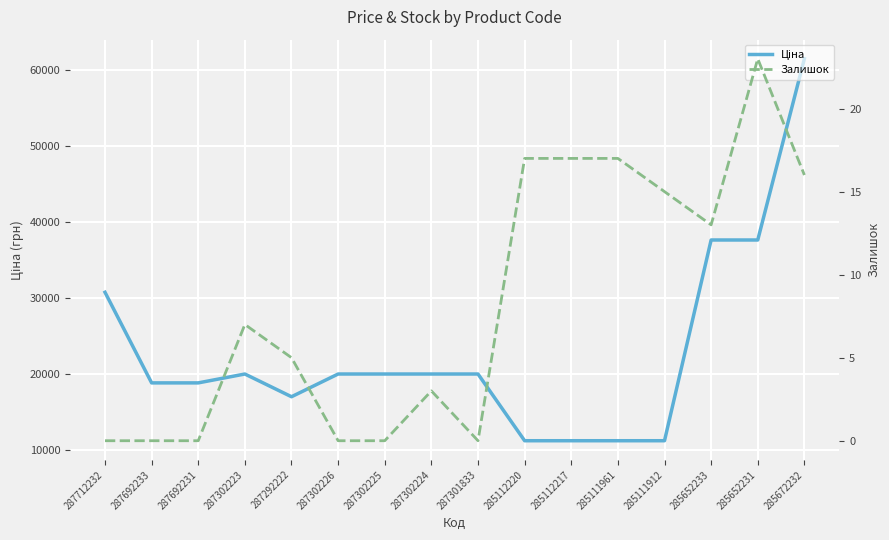

What is the sum of all Ціна values?

366482.1